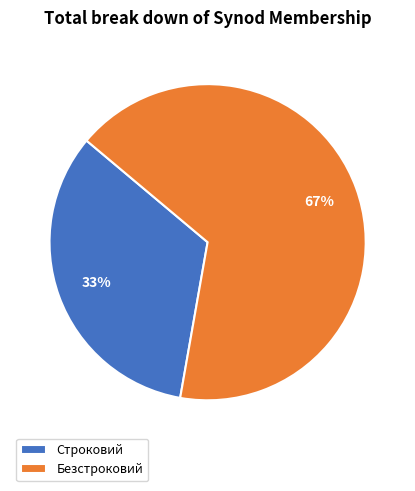

Does Безстроковий represent more than half of the total?

Yes